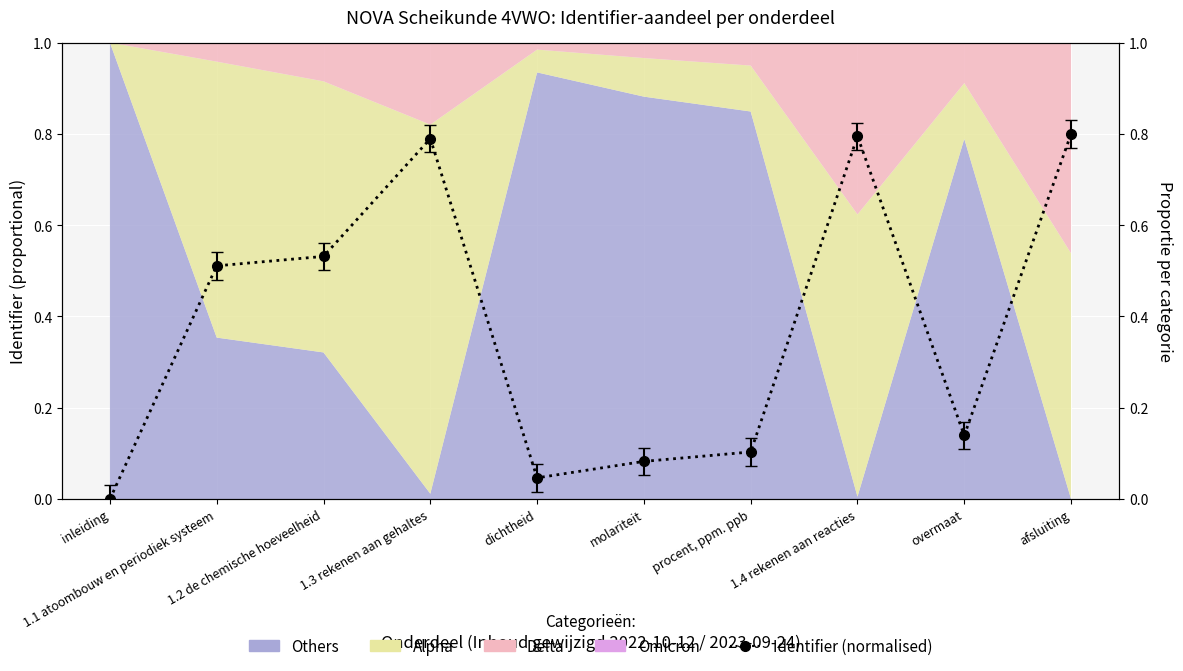

How many values are above zero?

9